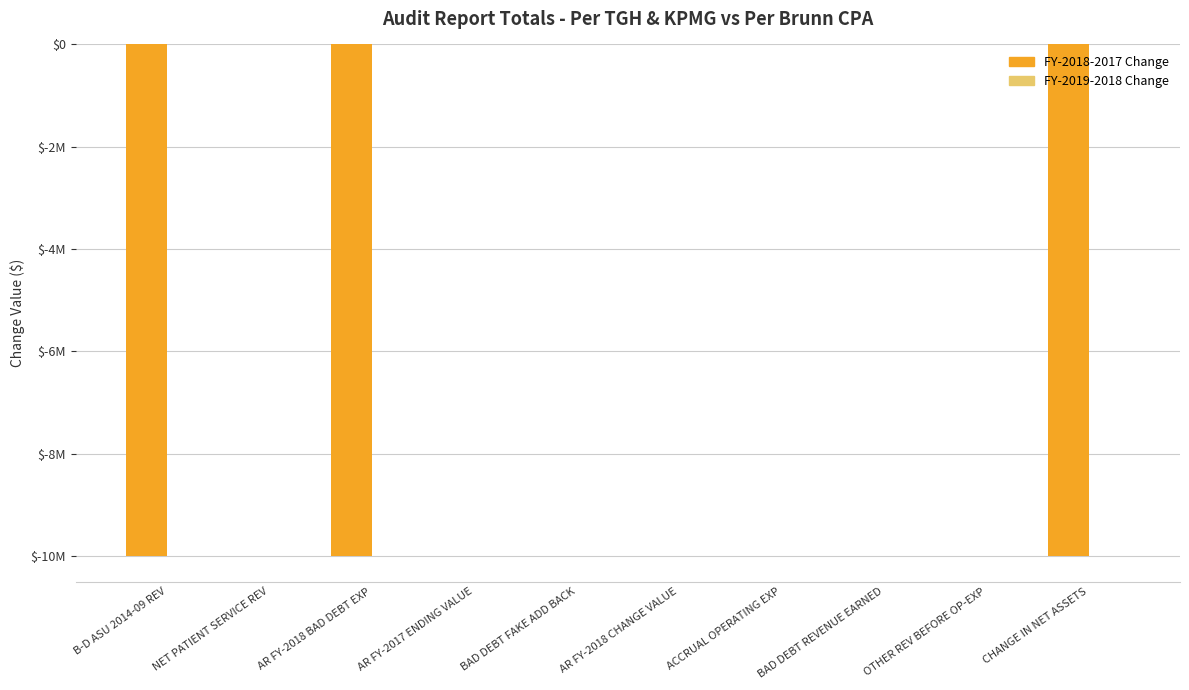

How many data points does each series have?

10